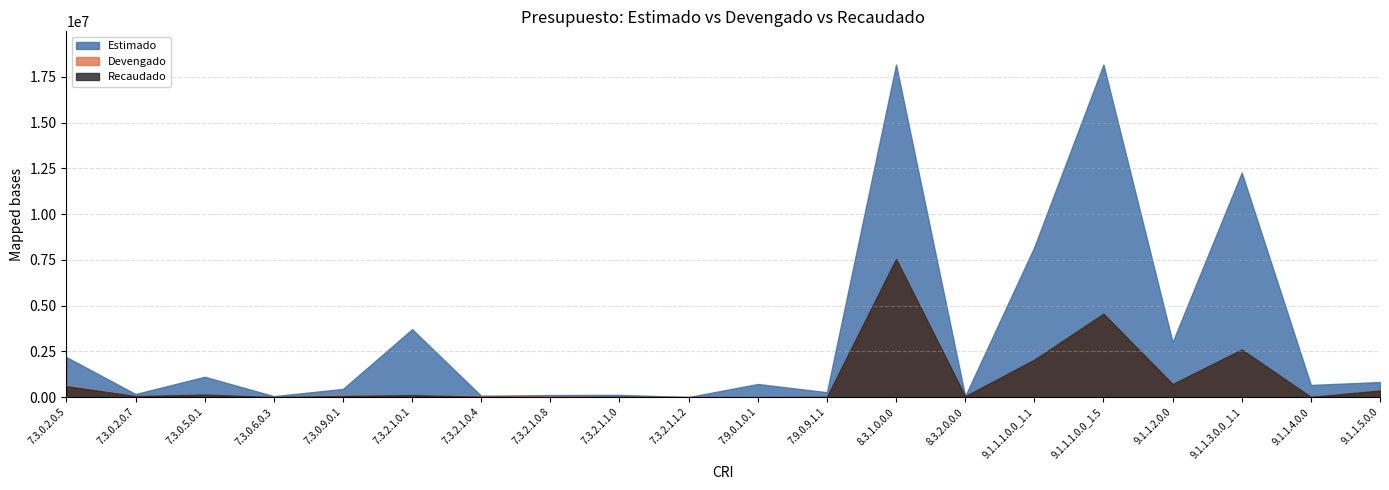

Where does the Recaudado series first go above 68600?

7.3.0.2.0.5